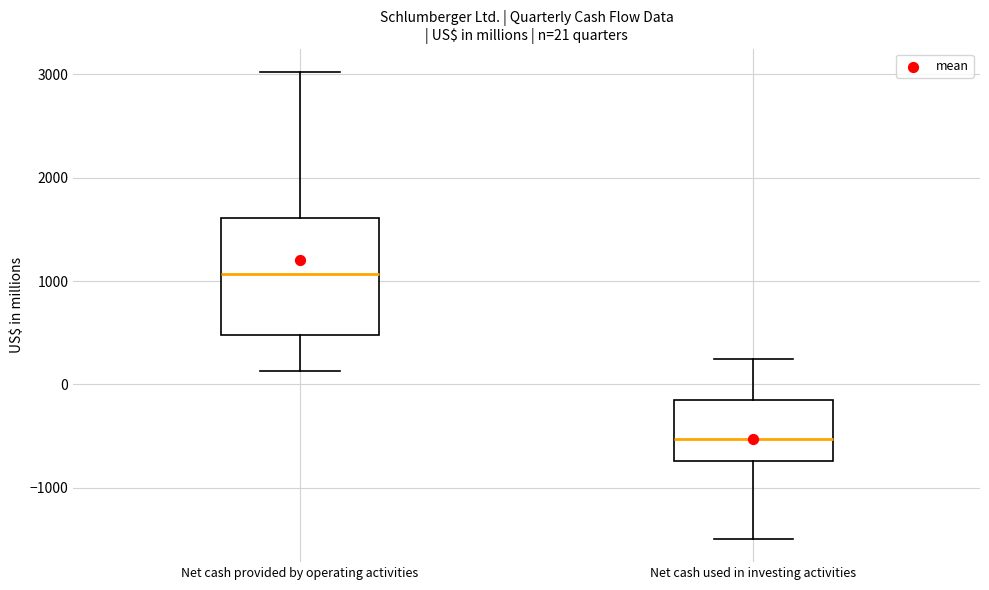

Comparing the boxes themselves (not the whiskers), which one is the tallest?

Net cash provided by operating activities